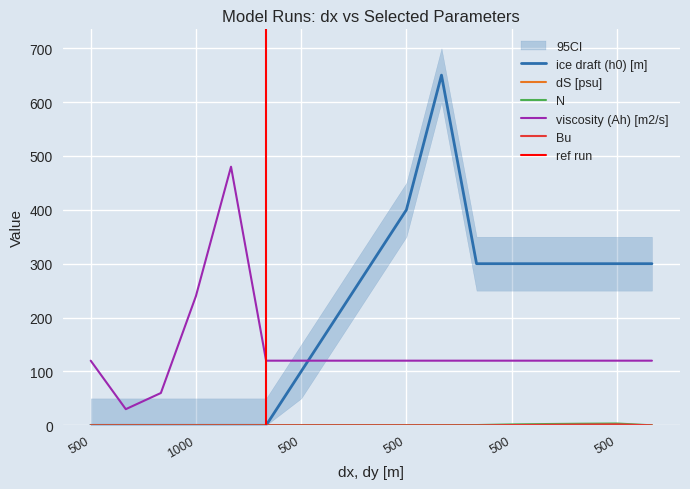

Is it true that ice draft (h0) [m] equals 0.0 at 2000?

True